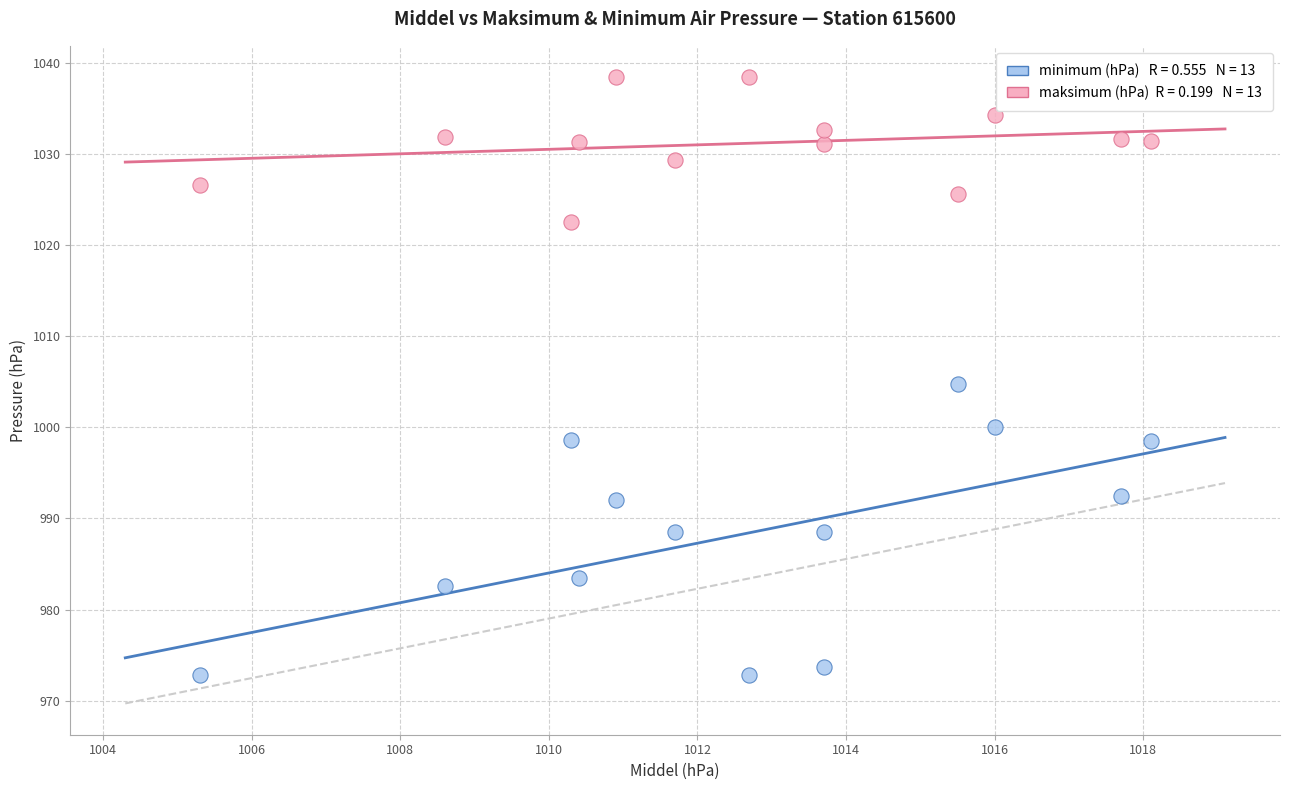

Across all data points, what is the range of X values (max minus min)?

12.8